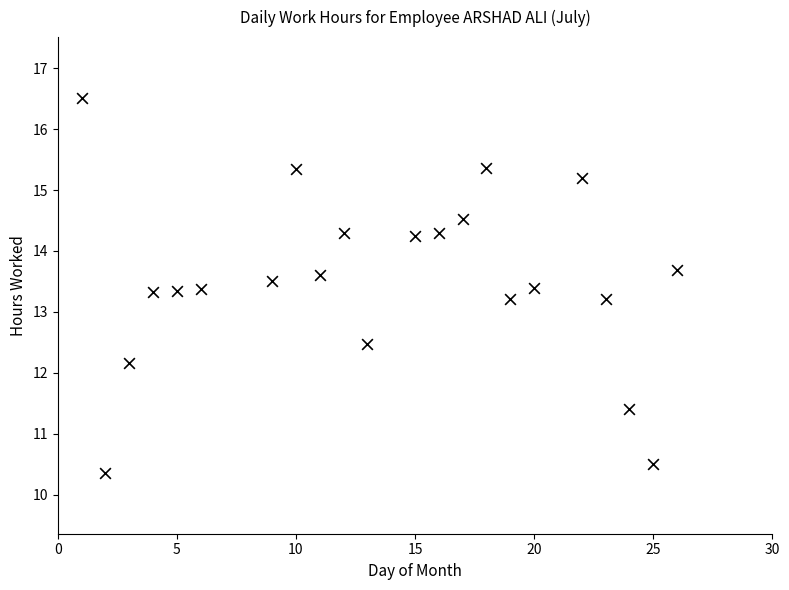

What is the range of X values (max minus min)?

25.0